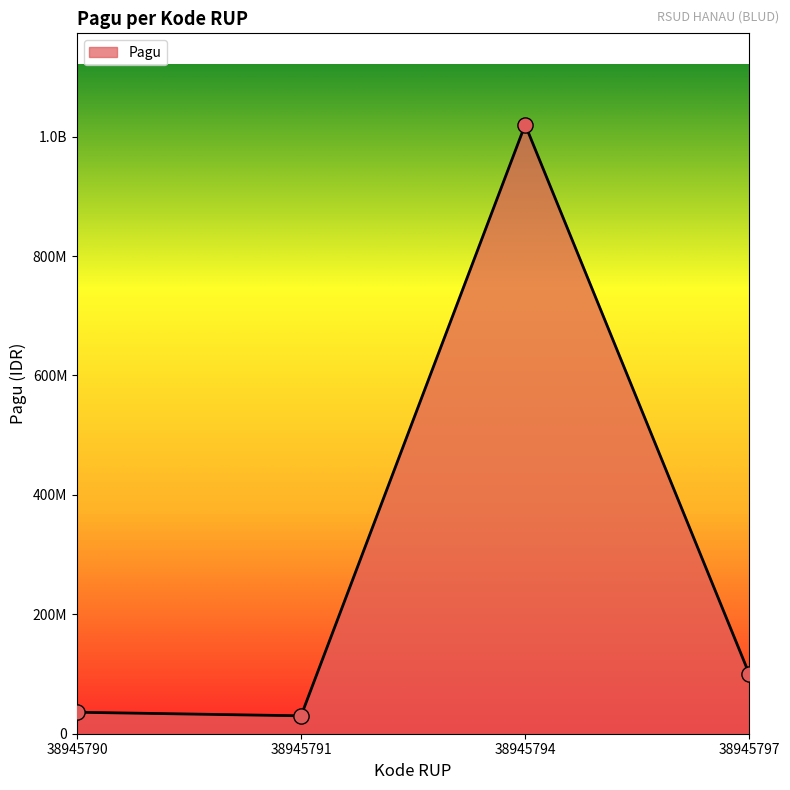

What is the change in value from 38945791 to 38945797?

+70000000